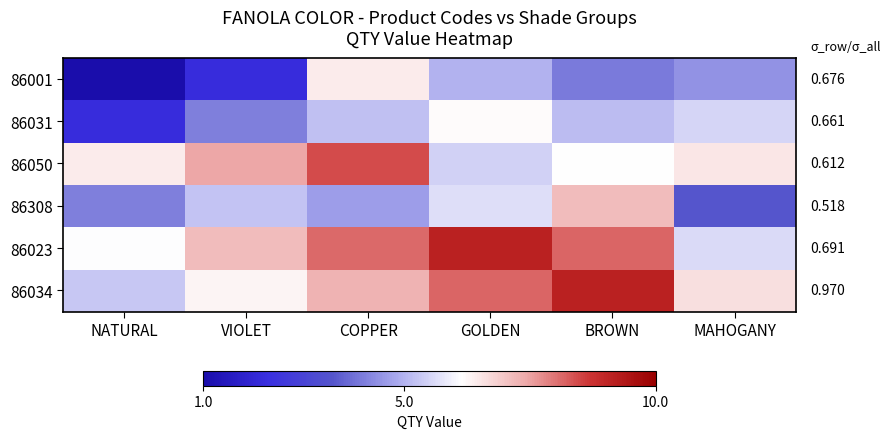

Which series has the largest total across all categories?

86023